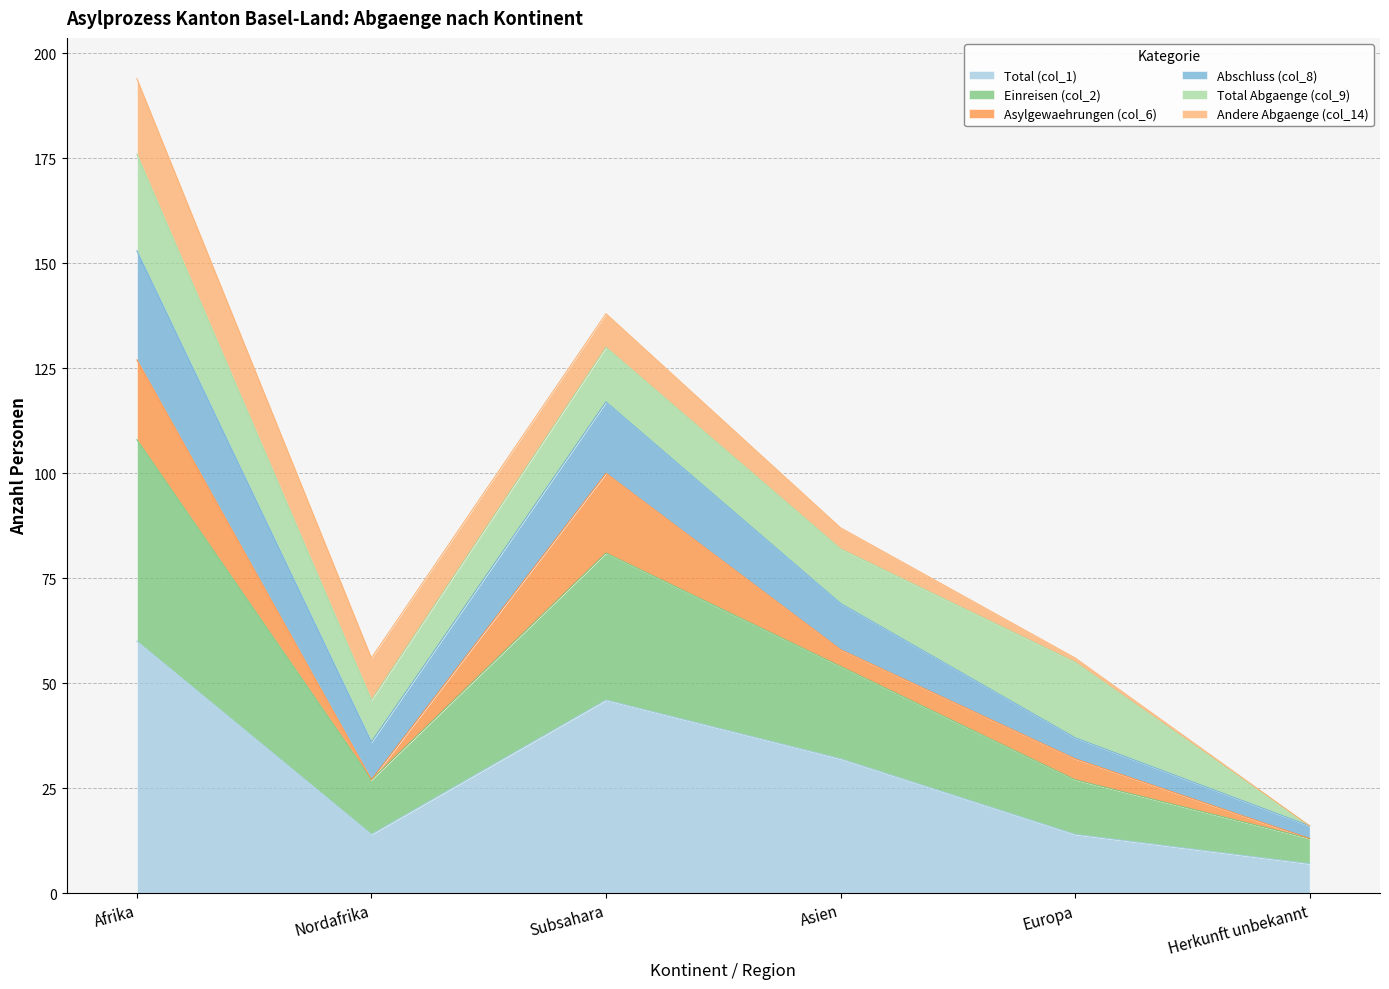

Which category has the highest value in the Total (col_1) series?

Afrika